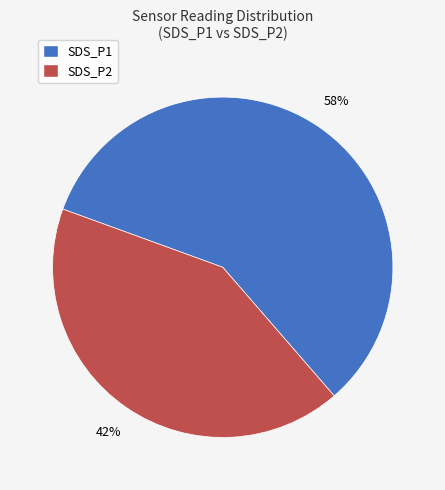

To the nearest percent, what portion does SDS_P2 represent?

42%